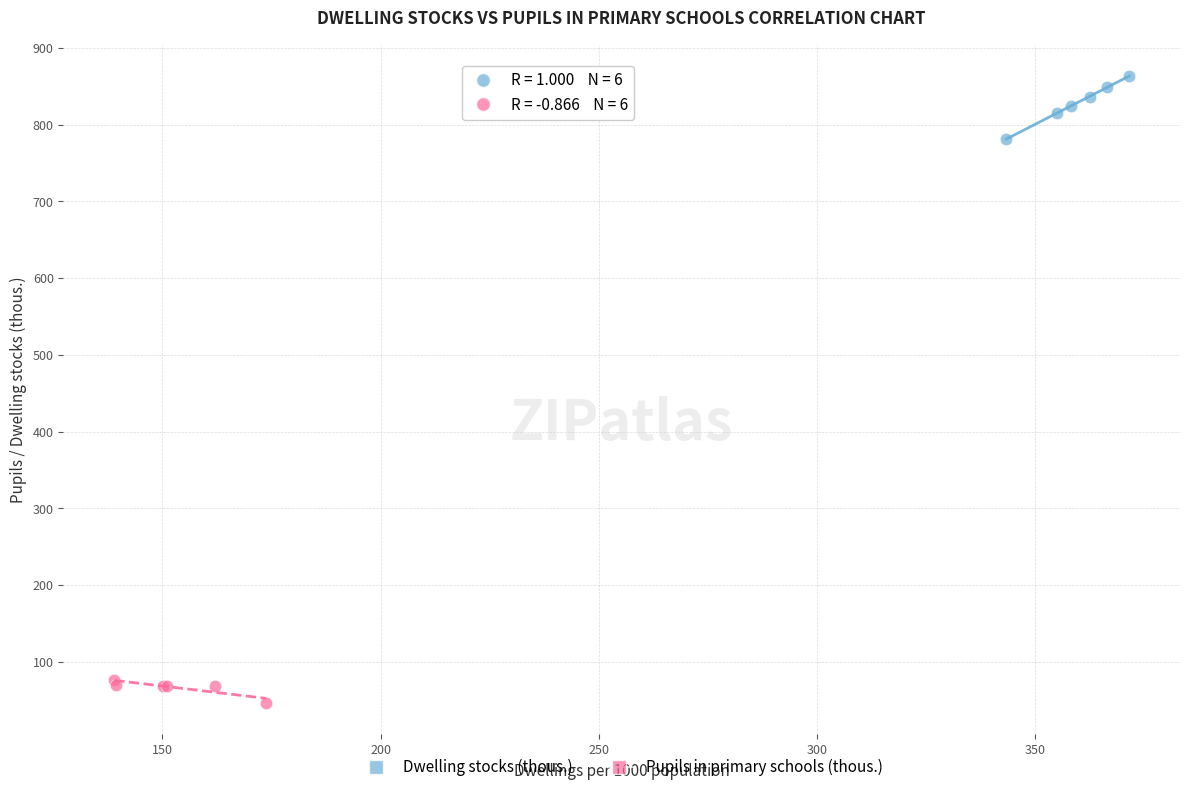

Which series contains the lowest Y value?

Pupils in primary schools (thous.)